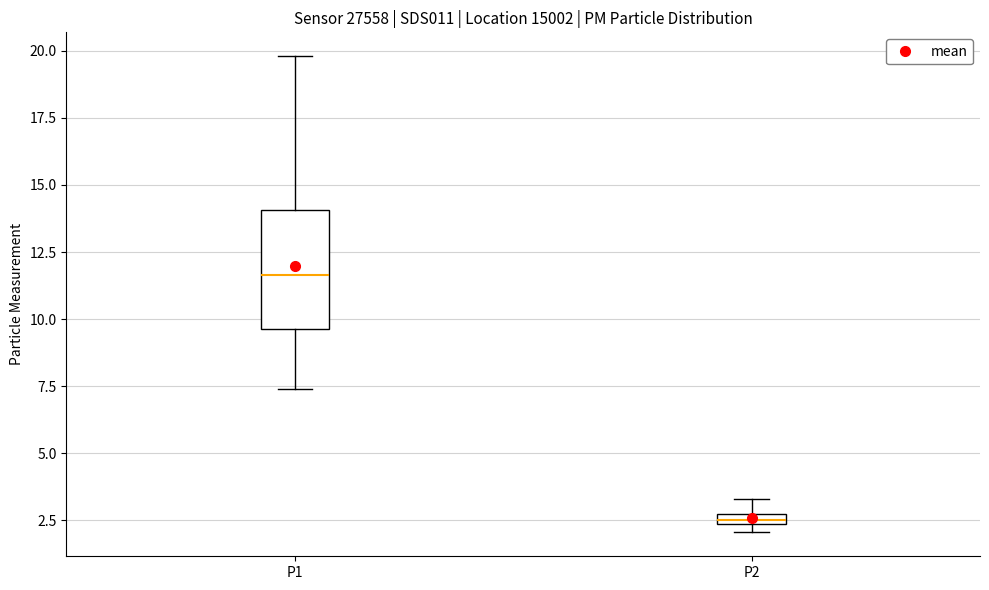

Which box's median line is the lowest?

P2